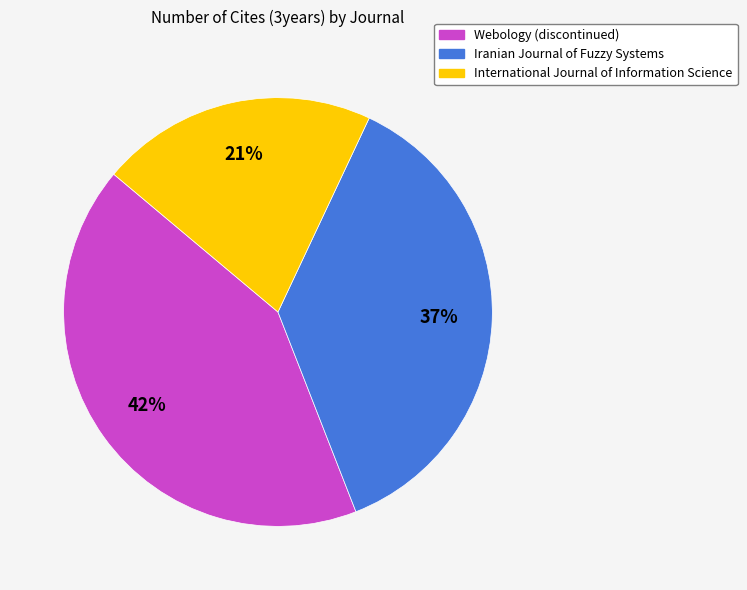

Does International Journal of Information Science represent more than half of the total?

No